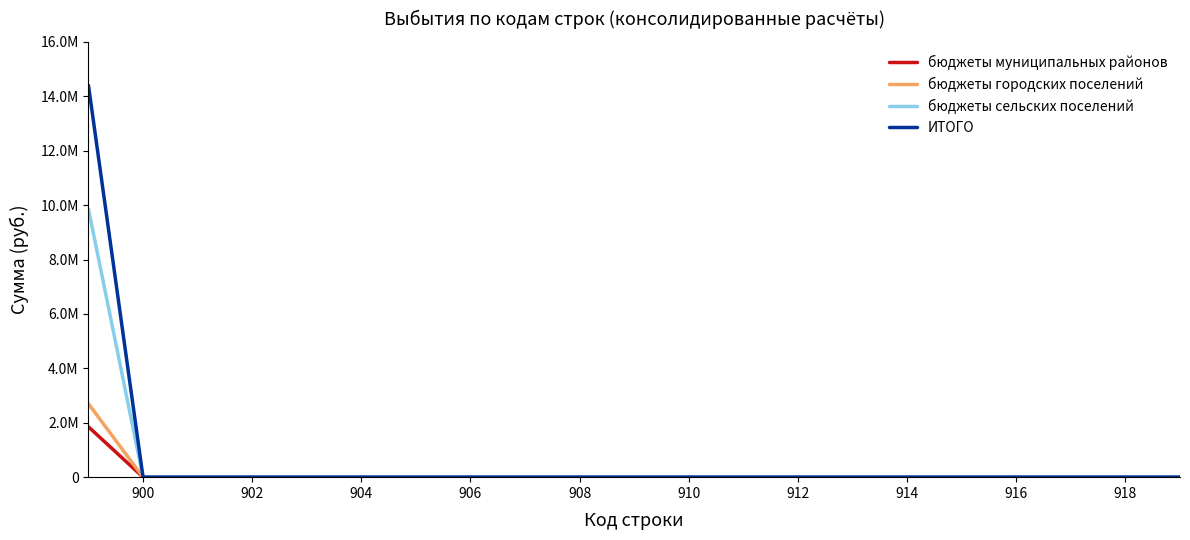

True or false: бюджеты муниципальных районов and бюджеты сельских поселений intersect in this chart.

False